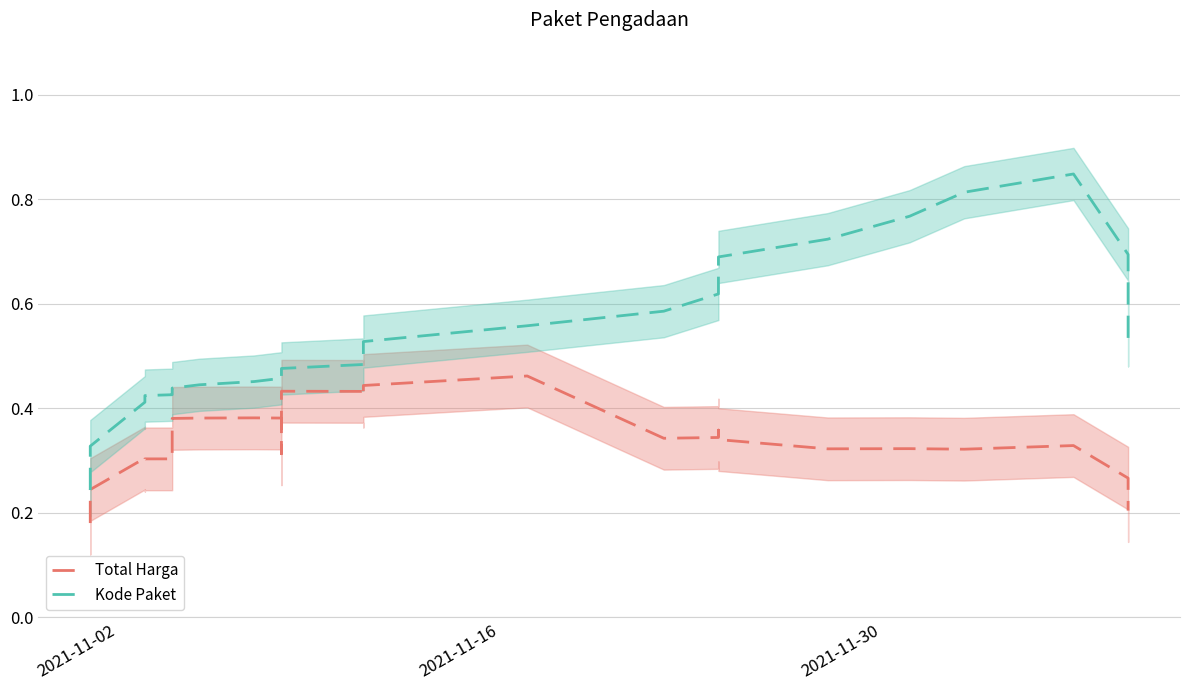

True or false: Total Harga and Kode Paket cross at least once.

False